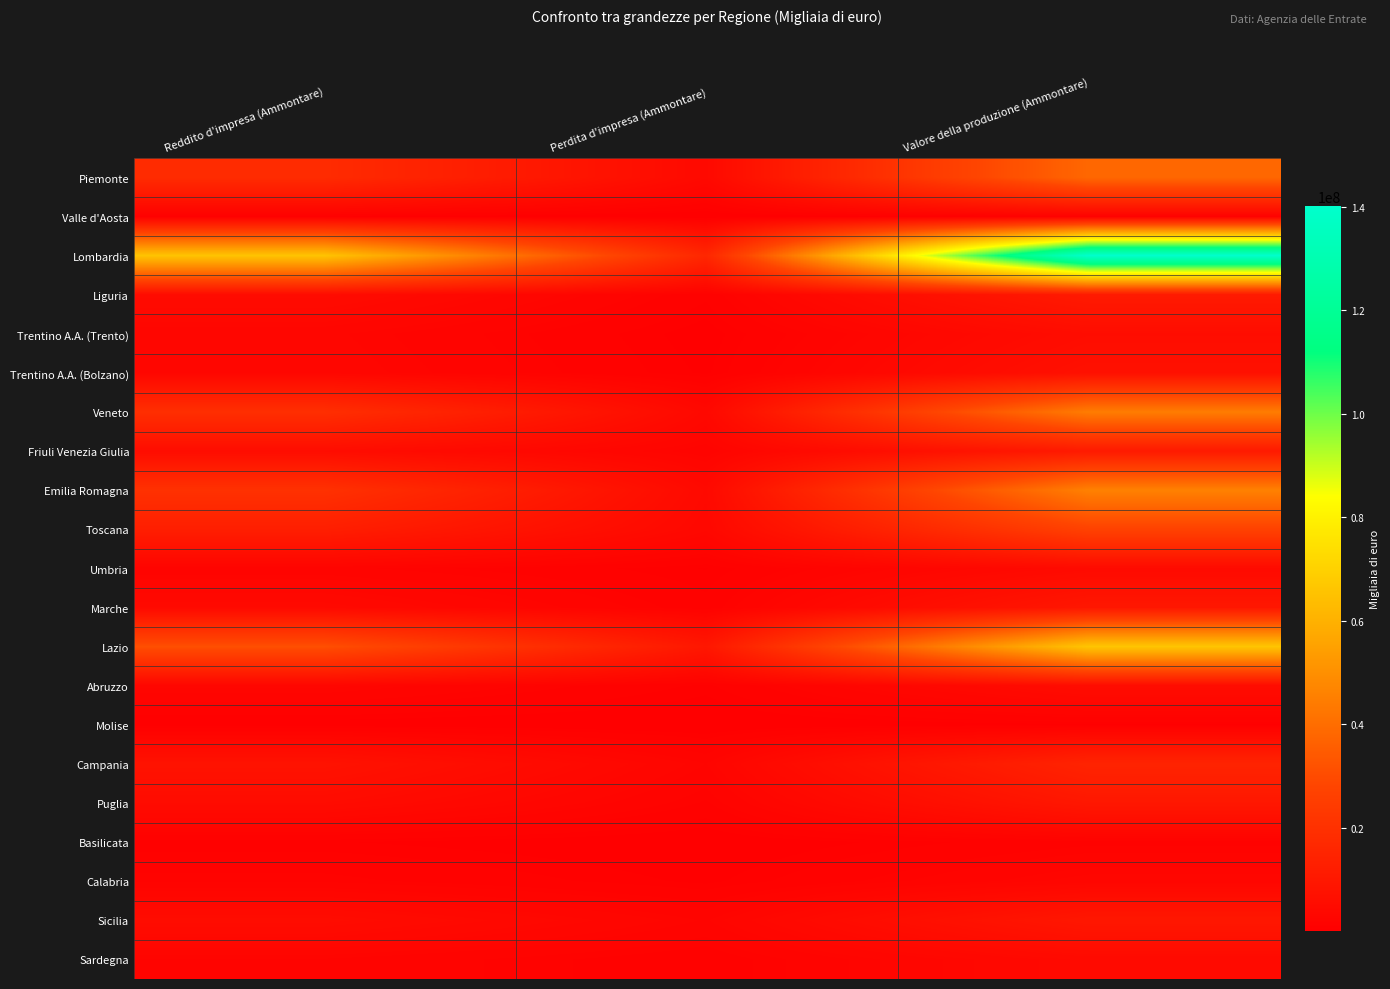

Rank the series by their maximum value, from highest to lowest.

Lombardia, Lazio, Emilia Romagna, Veneto, Piemonte, Toscana, Campania, Liguria, Friuli Venezia Giulia, Puglia, Sicilia, Marche, Trentino A.A. (Bolzano), Trentino A.A. (Trento), Abruzzo, Umbria, Sardegna, Calabria, Basilicata, Valle d'Aosta, Molise